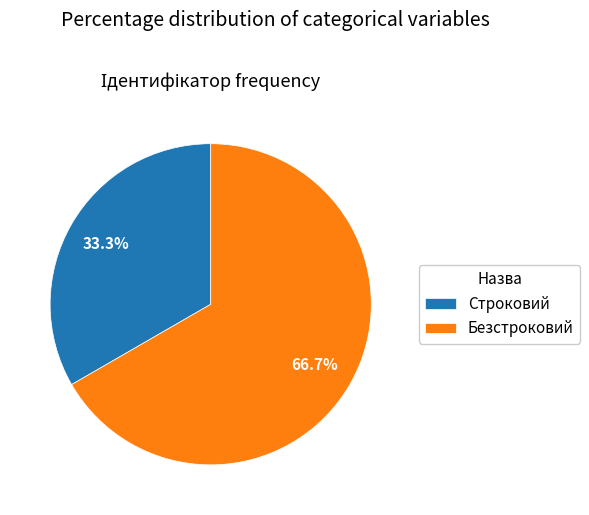

True or false: Строковий accounts for 23% of the total.

False